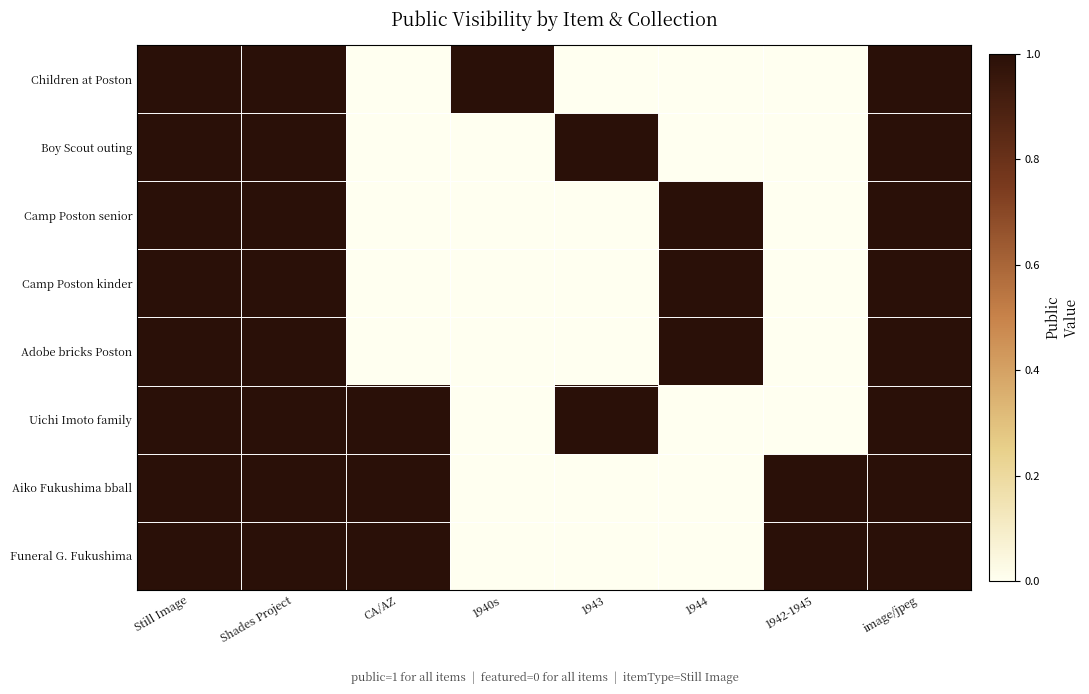

Rank the series by their maximum value, from lowest to highest.

Children at Poston, Boy Scout outing, Camp Poston senior, Camp Poston kinder, Adobe bricks Poston, Uichi Imoto family, Aiko Fukushima bball, Funeral G. Fukushima